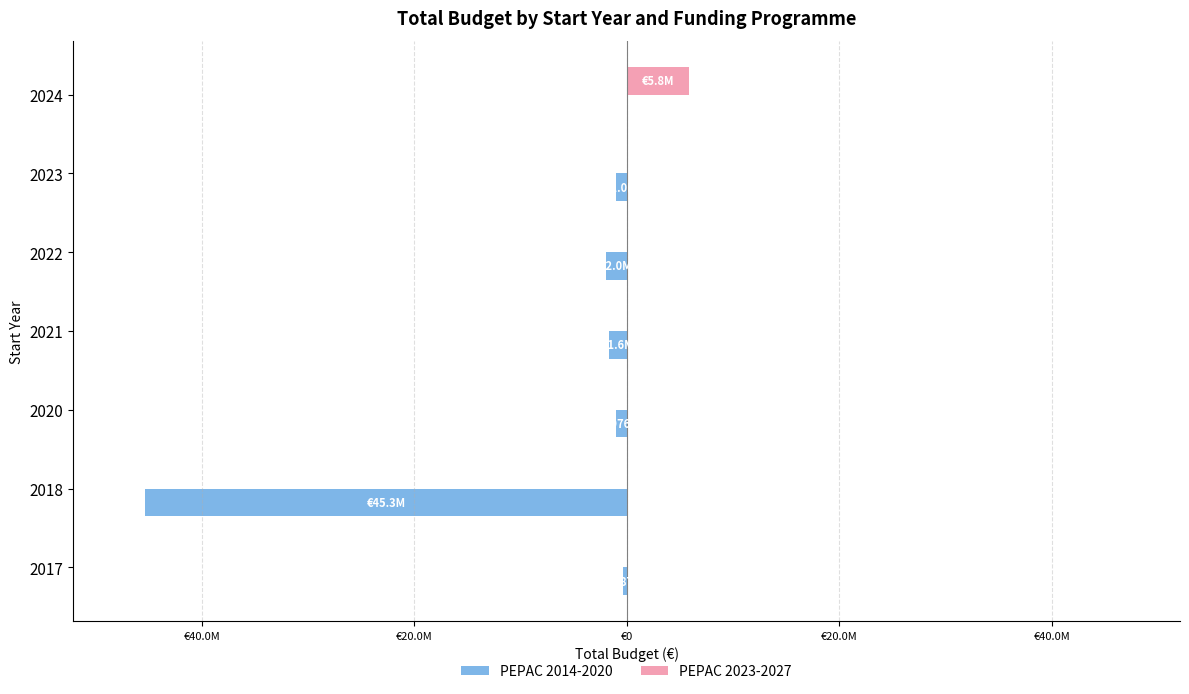

What is the sum of all PEPAC 2014-2020 values?

-51314199